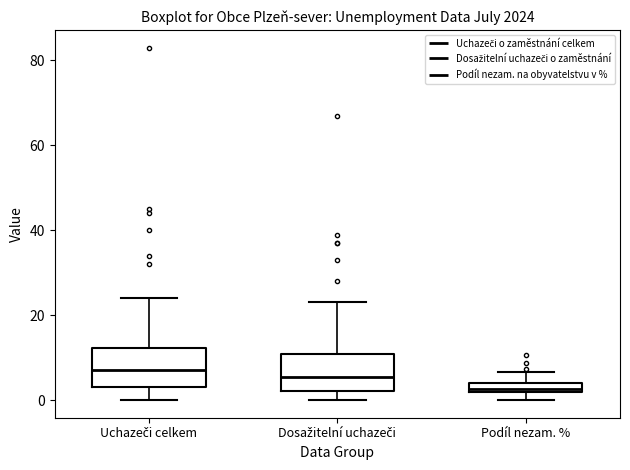

Where is the lower edge of the box for Dosažitelní uchazeči on the y-axis? The values are not printed on the chart, so give them approximately, as read against the axis.

2